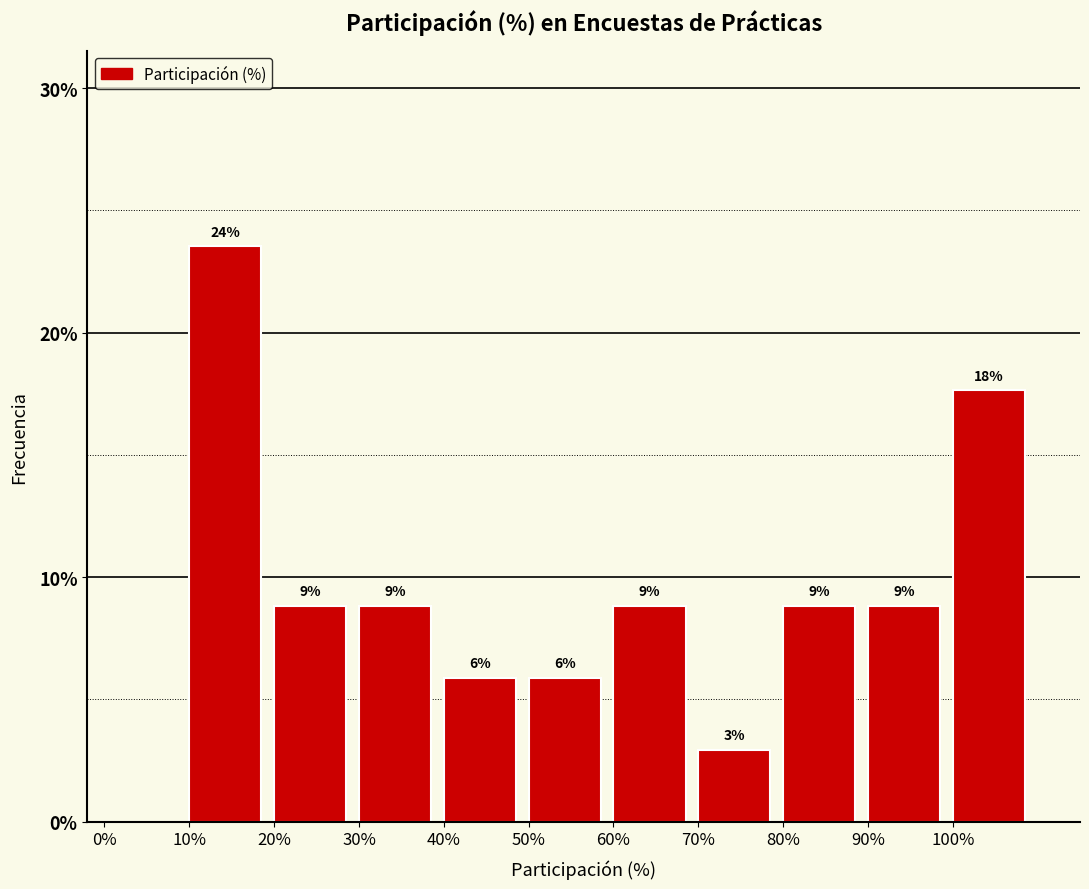

Are the bars horizontal?

No